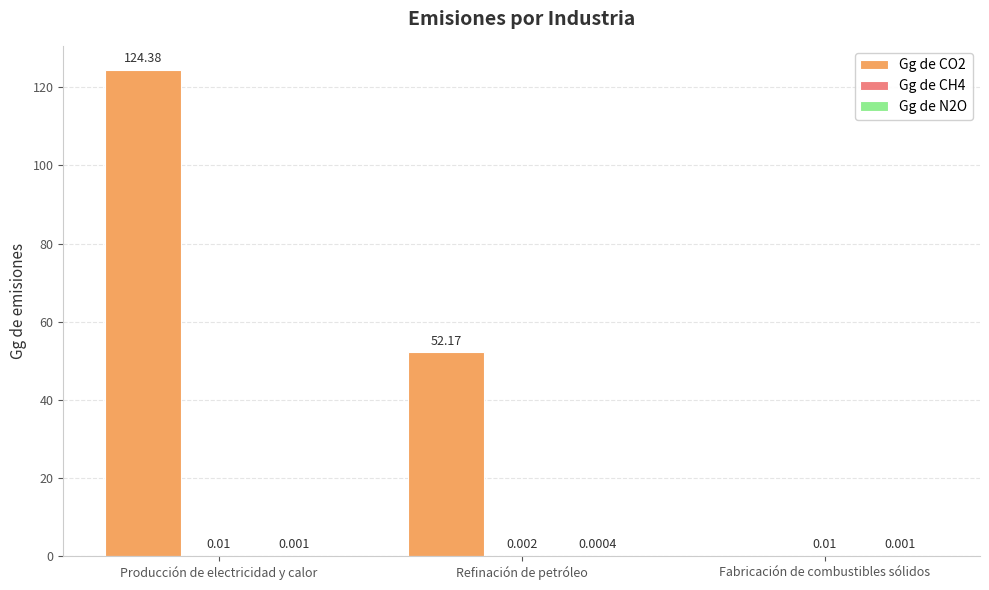

Does the chart contain stacked bars?

No